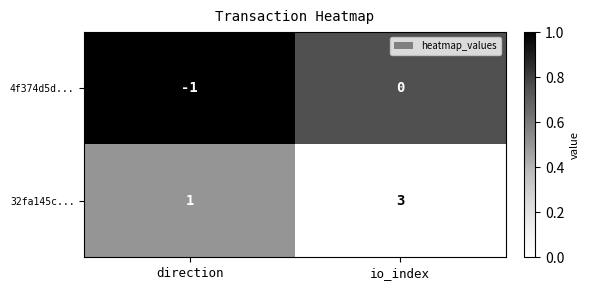

Is it true that 4f374d5d... equals -1 at io_index?

False